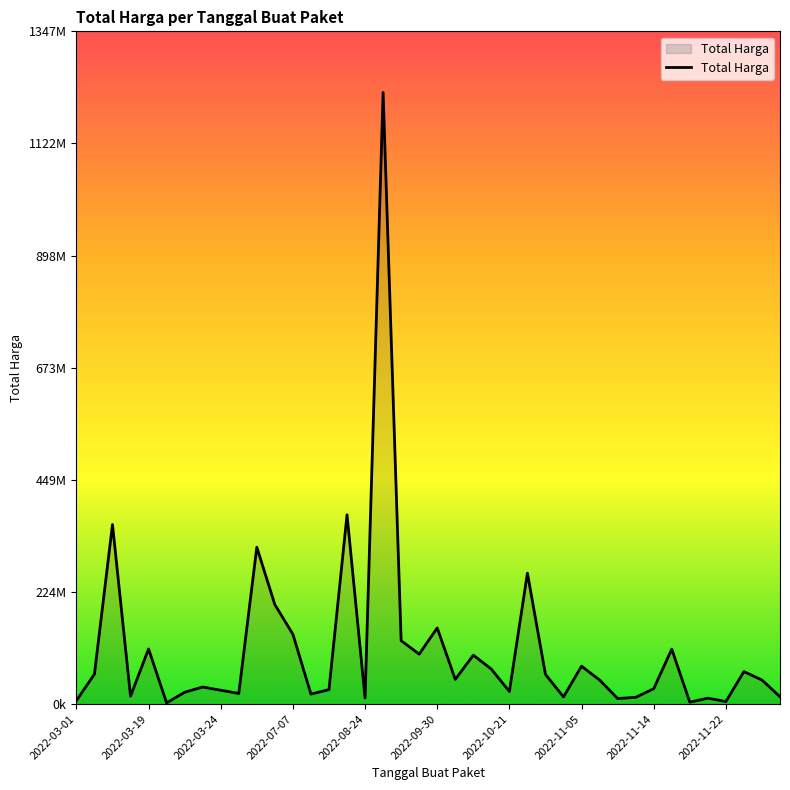

Does the chart display data point markers on the line(s)?

No